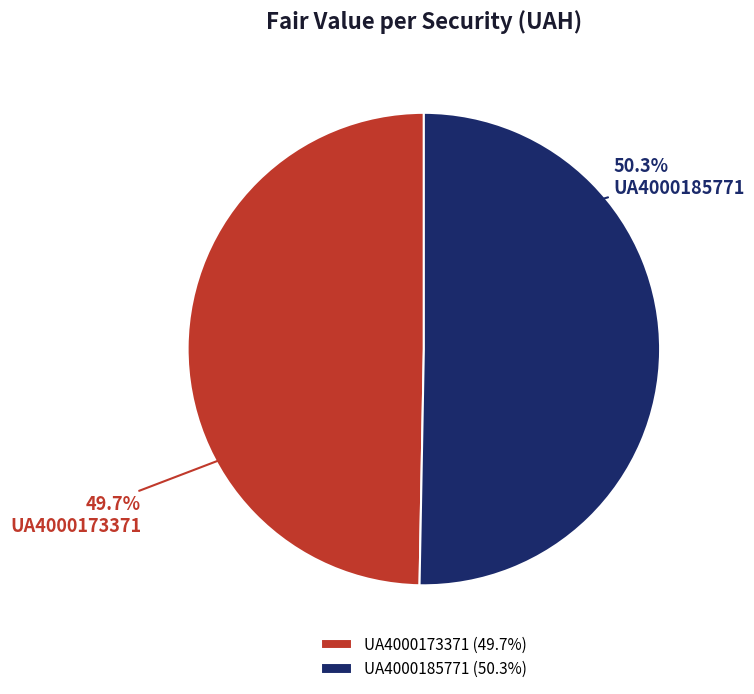

Rank the categories by value from highest to lowest.

UA4000185771, UA4000173371